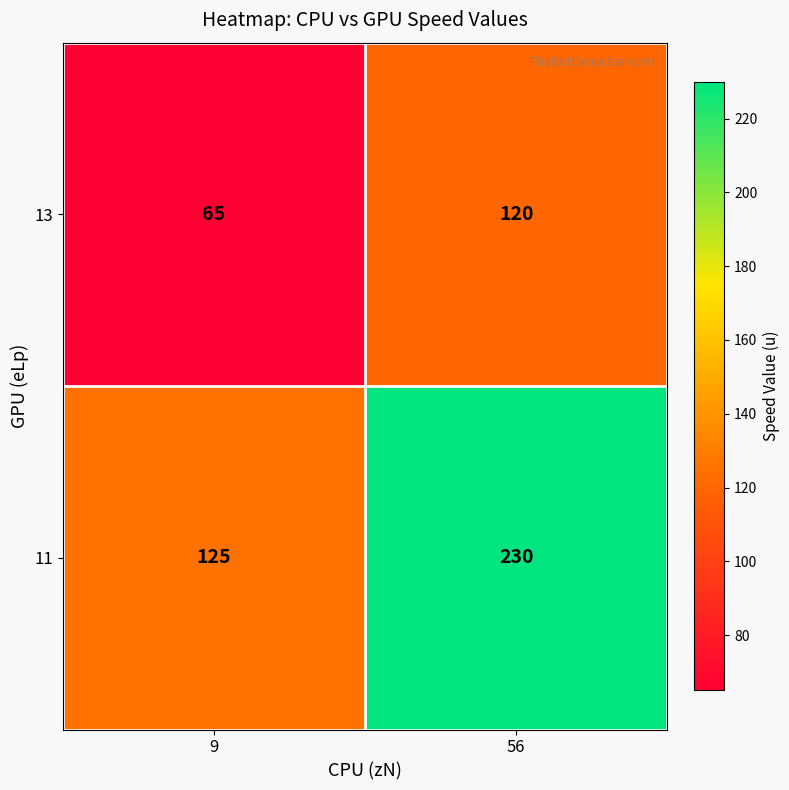

What is the difference between the 11 values at 9 and 56?

105